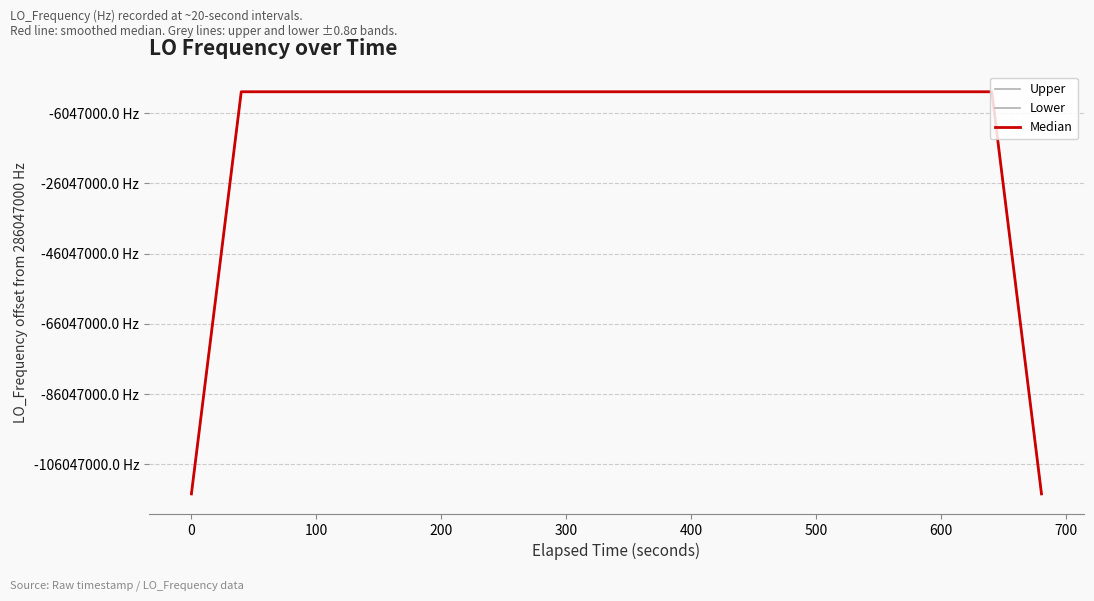

Does the chart have visible grid lines?

Yes